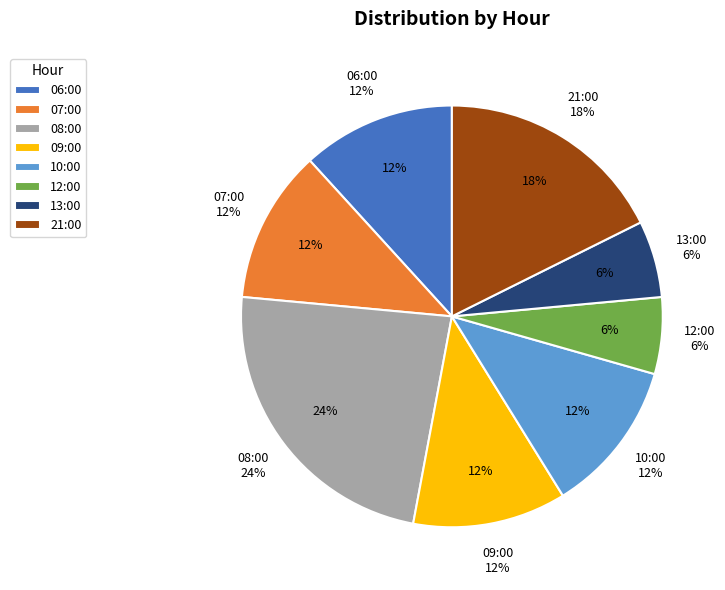

What percentage is NOT represented by 07:00?

88.2%